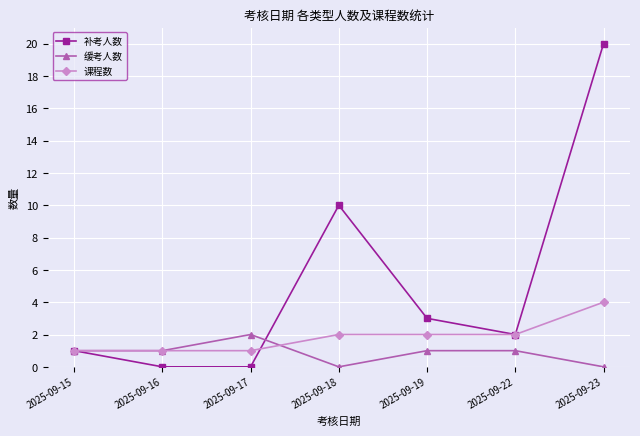

Does the chart display data point markers on the line(s)?

Yes